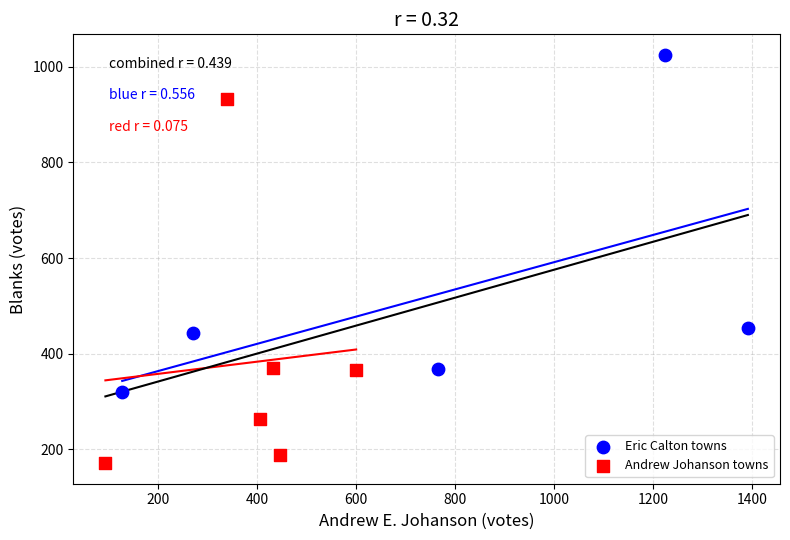

Which series contains the lowest Y value?

Andrew Johanson towns